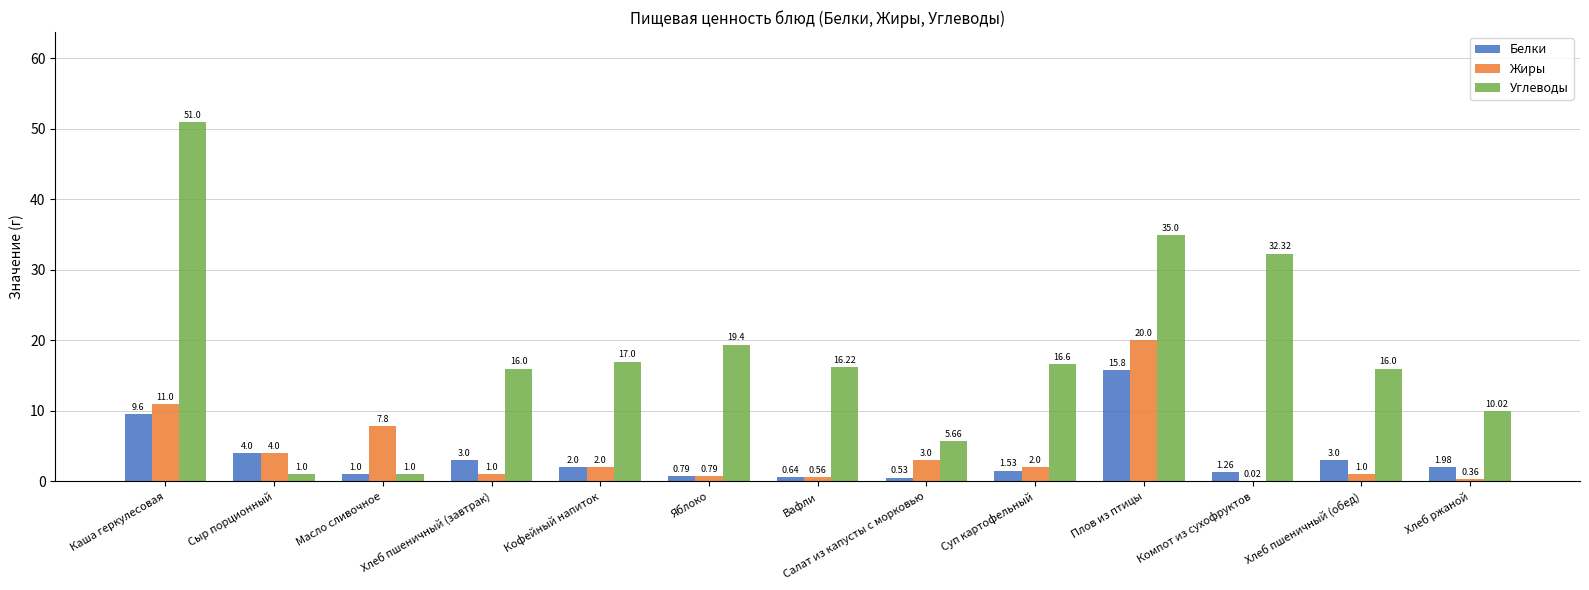

How many categories are shown in the chart?

13